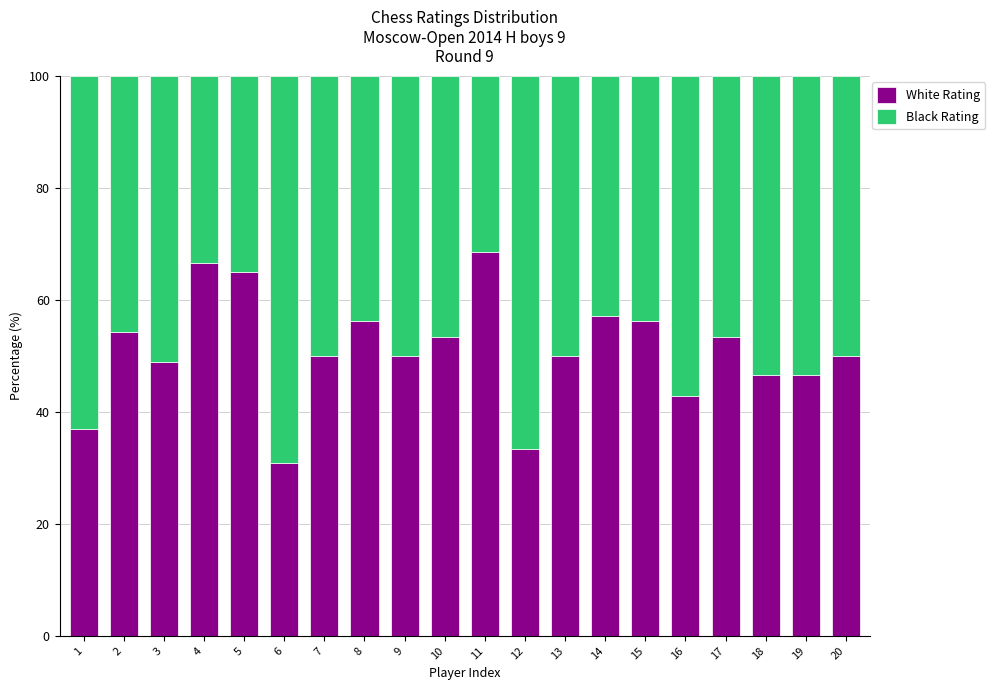

Which category has the lowest value in the White Rating series?

6